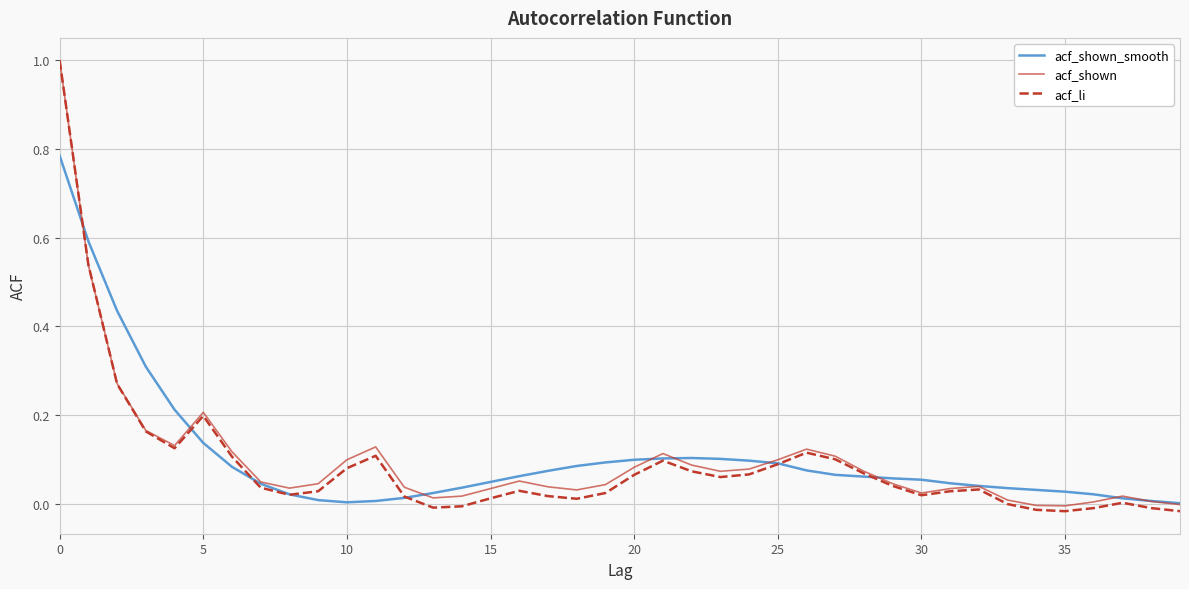

What is the sum of all acf_li values?

3.6